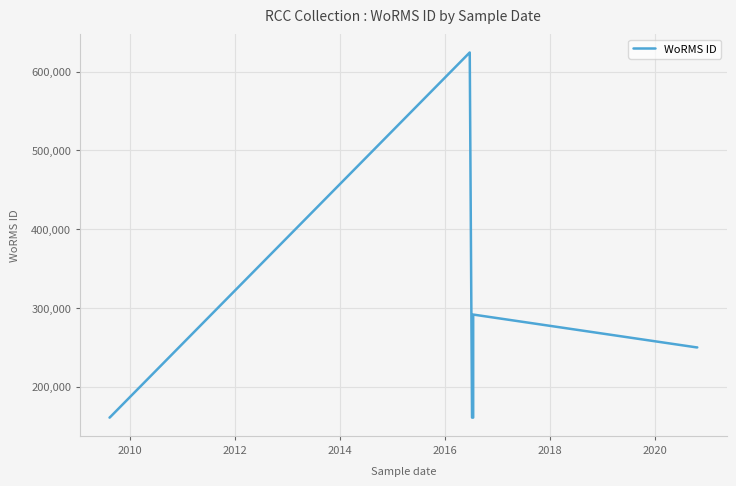

How many distinct data groups are displayed?

1